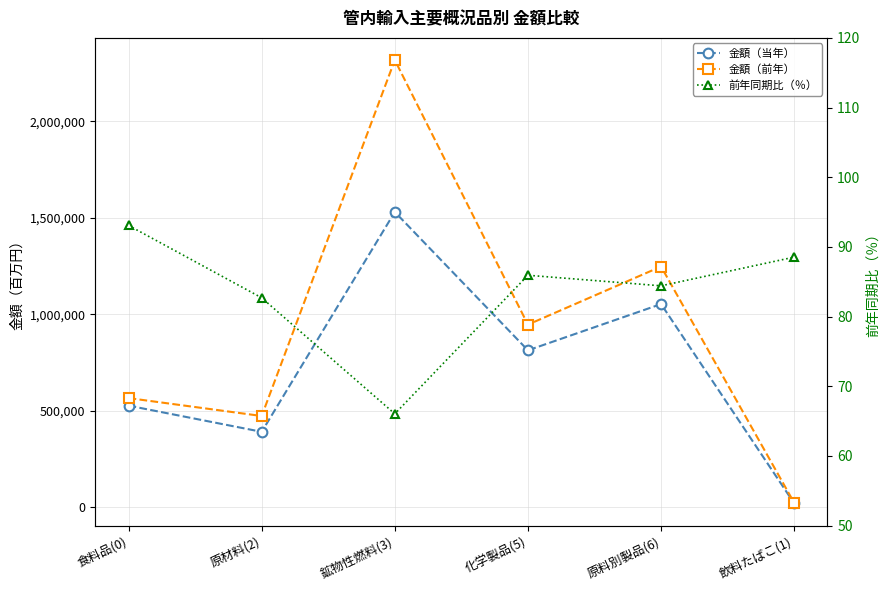

True or false: 金額（前年） and 金額（当年） cross at least once.

False